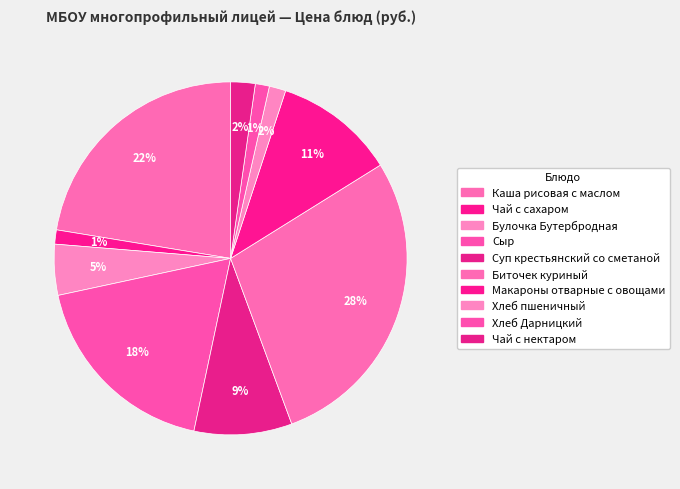

Which has a higher value, Макароны отварные с овощами or Хлеб пшеничный?

Макароны отварные с овощами